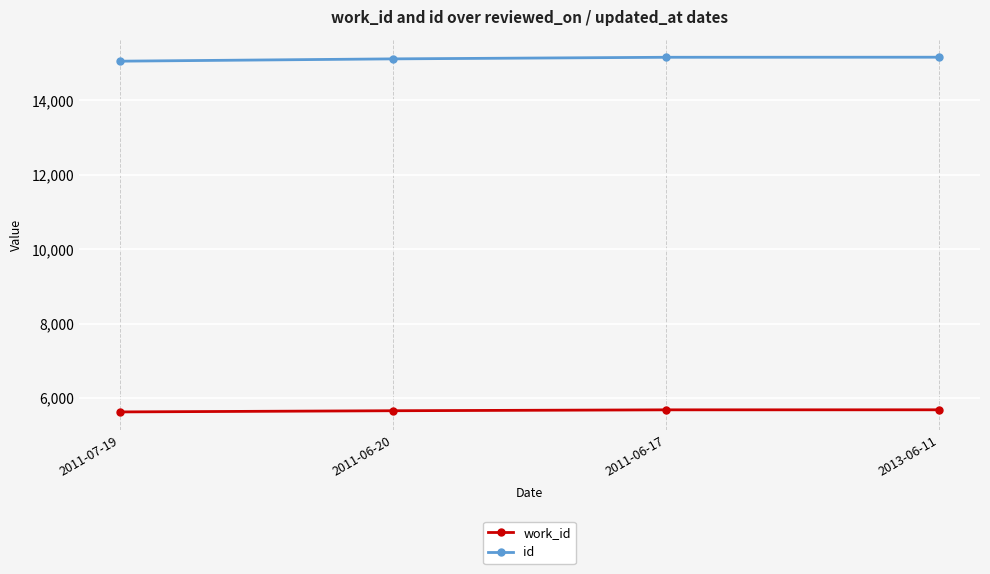

True or false: work_id has a value of 1888 at 2011-06-17.

False